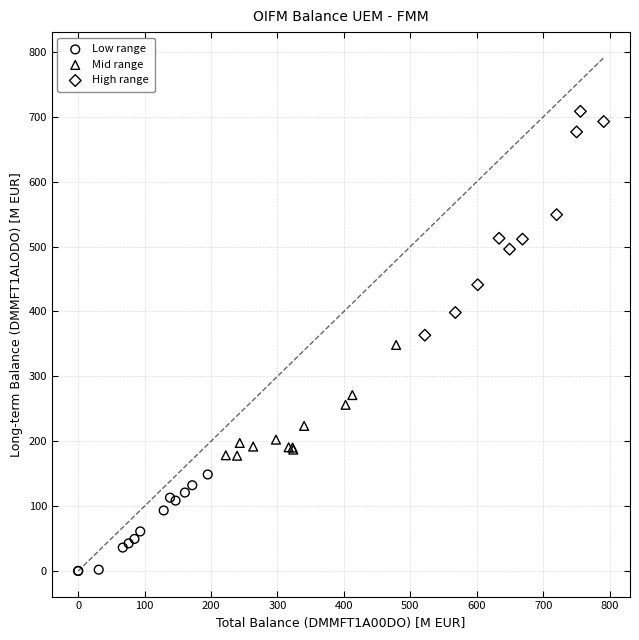

What are all the series names shown in the legend?

Low range, Mid range, High range